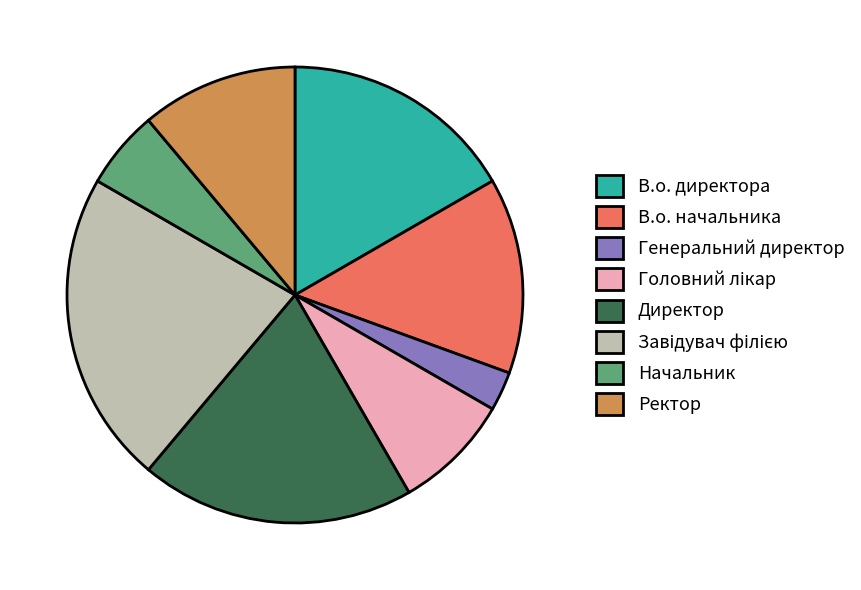

The Директор slice represents 19% of the pie. True or false?

True